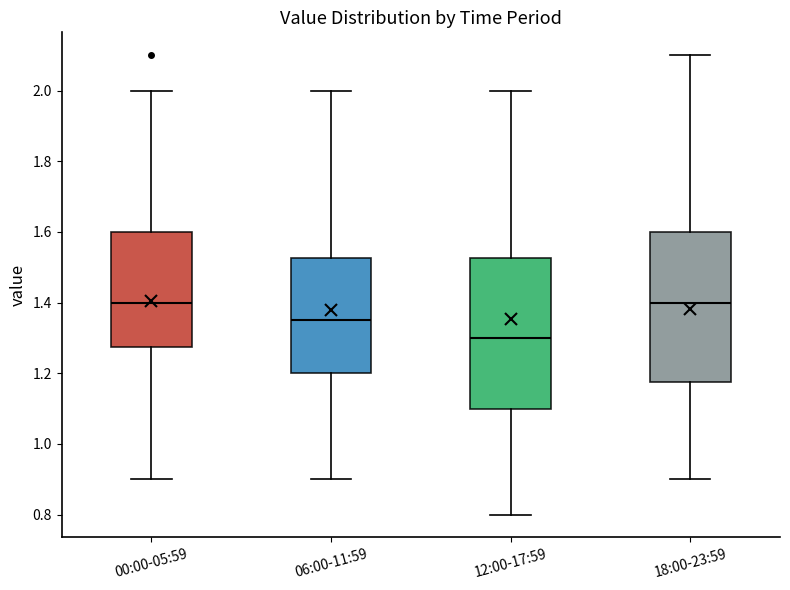

Reading left to right, read every box against the y-axis: the position of its median line, the range the box covers, and the ends of its whiskers. The values are not printed on the chart, so give them approximately, as read against the axis.

00:00-05:59: median 1.40, box 1.28 to 1.60, whiskers 0.90 to 2.00
06:00-11:59: median 1.36, box 1.20 to 1.52, whiskers 0.90 to 2.00
12:00-17:59: median 1.30, box 1.10 to 1.52, whiskers 0.80 to 2.00
18:00-23:59: median 1.40, box 1.18 to 1.60, whiskers 0.90 to 2.10